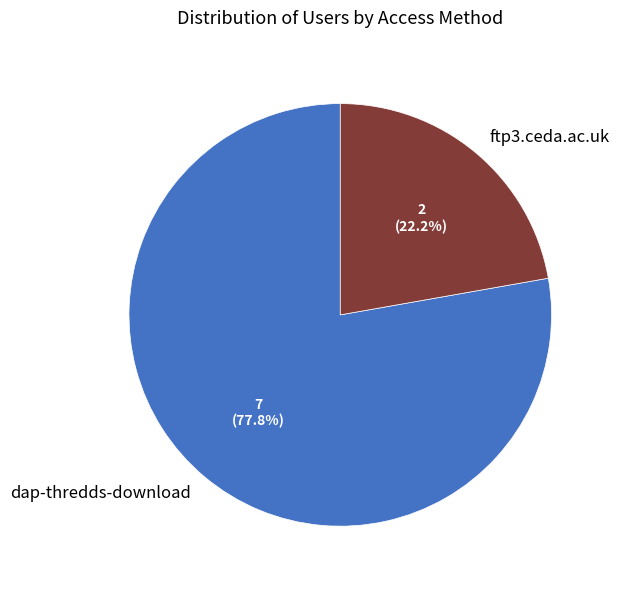

To the nearest percent, what portion does dap-thredds-download represent?

78%